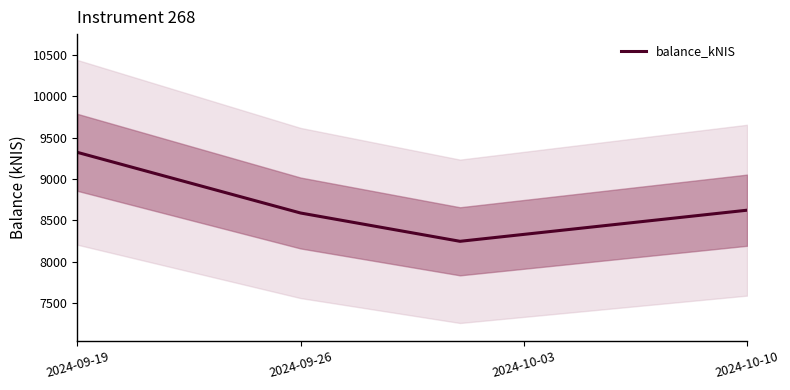

Reading left to right, transcribe all the data shown in this chart.

9323.5	8588.6	8245.8	8622.5